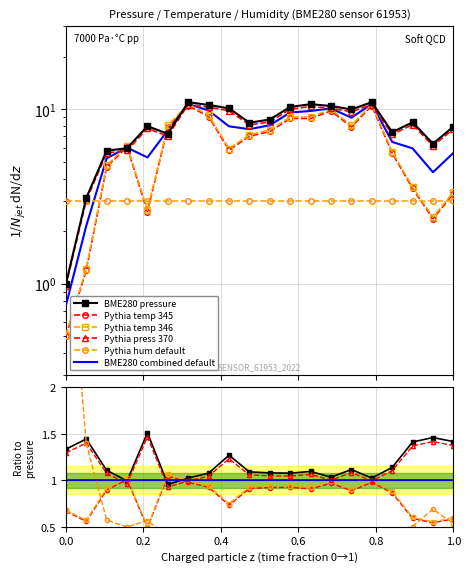

In pressure_norm, how many points are lower than both neighbors (excluding endpoints)?

5